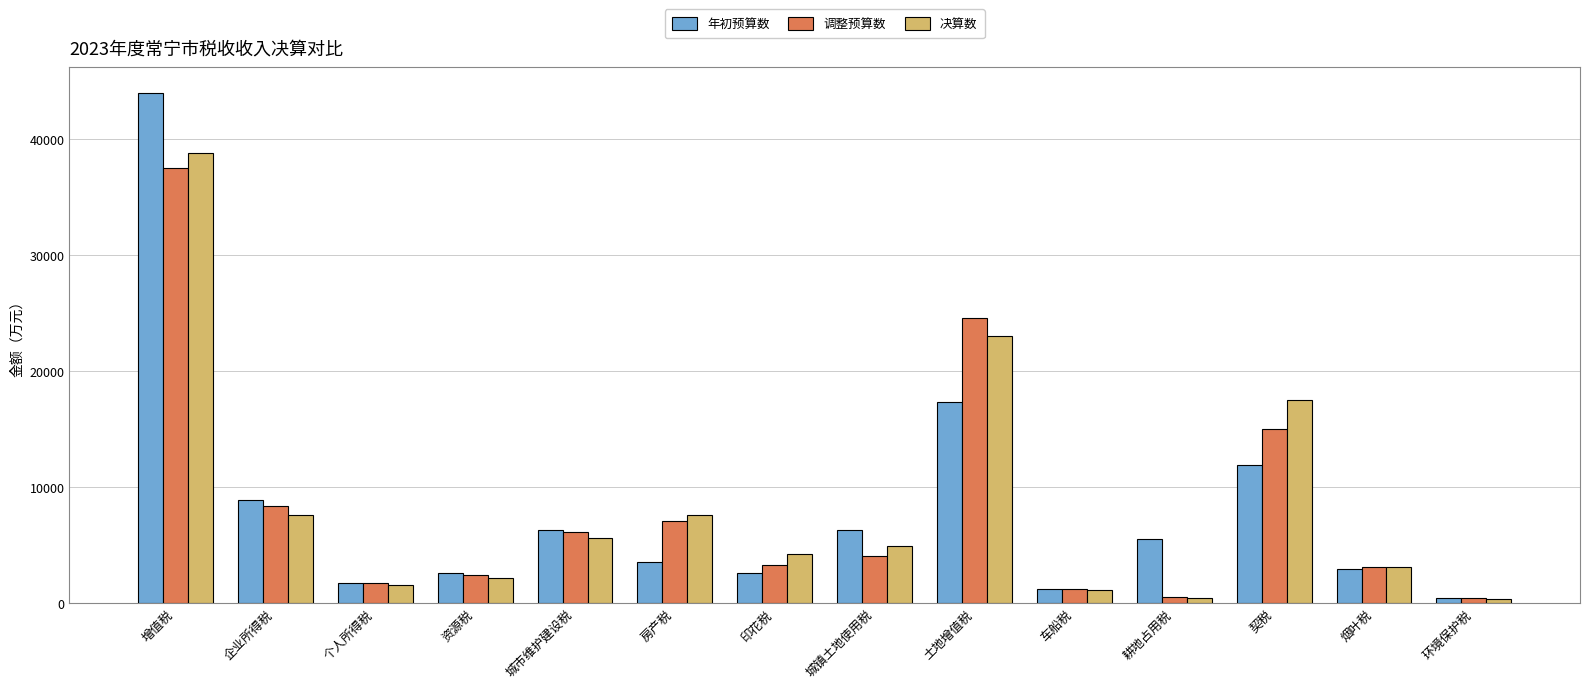

Where is 调整预算数 nearest to the value 18954?

契税